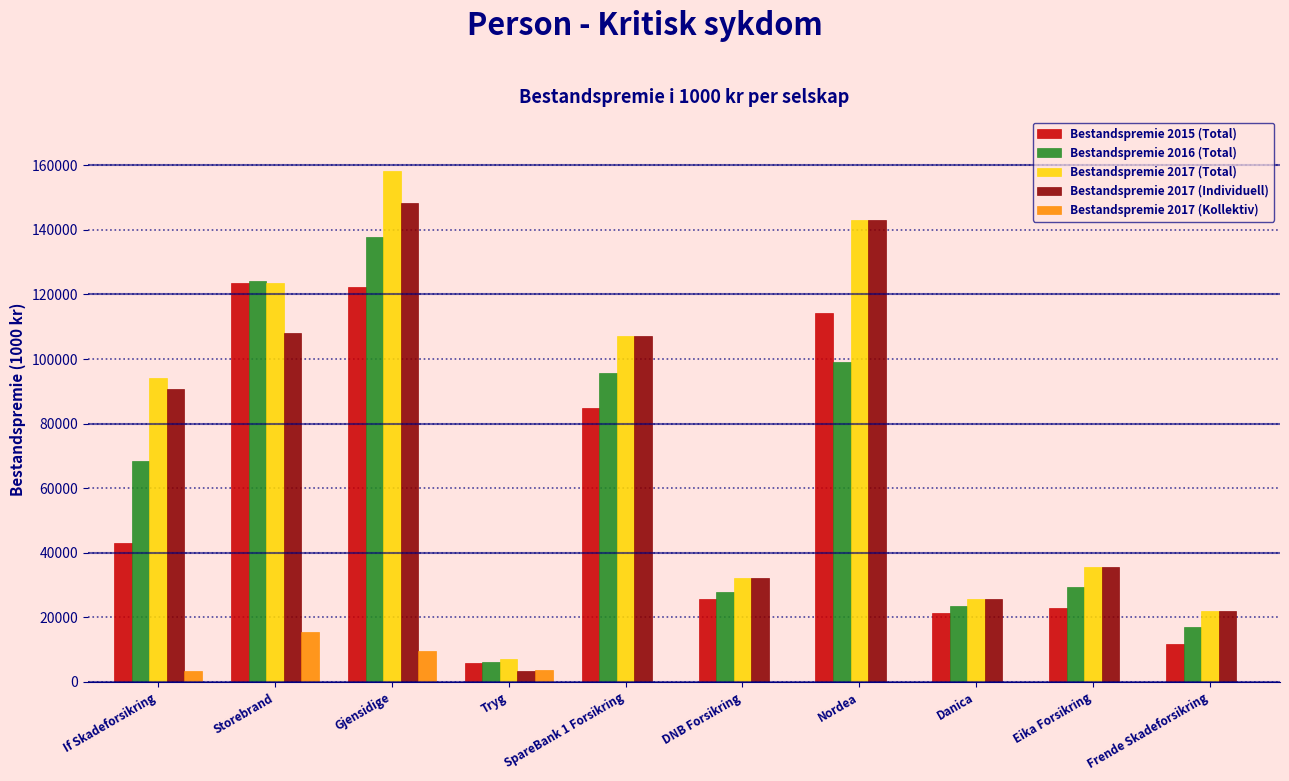

At which category is the sum across all series the highest?

Gjensidige